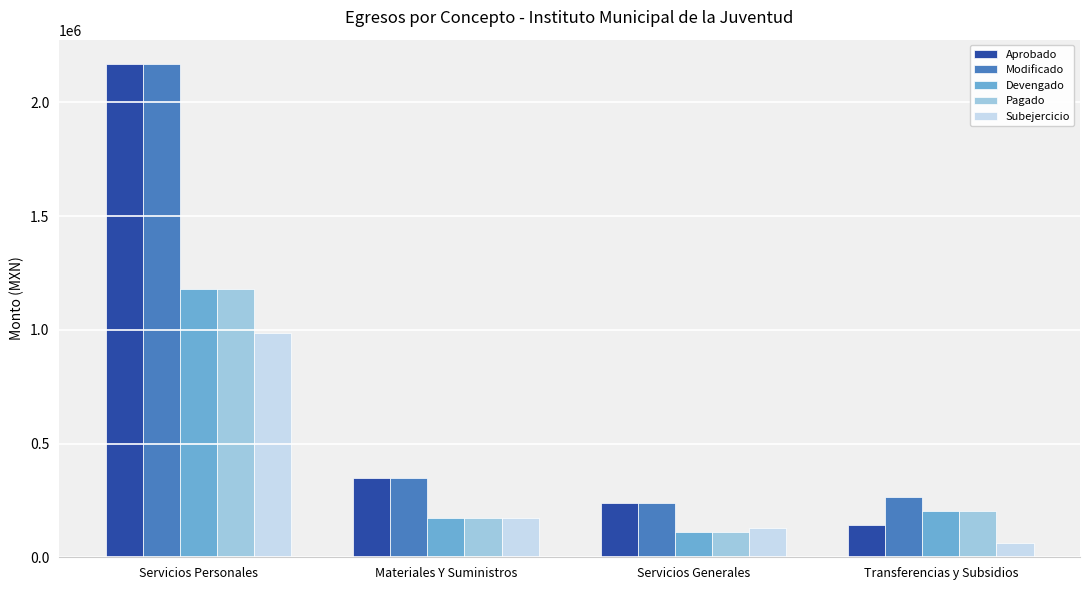

What is the spread (max minus min) of values at Transferencias y Subsidios?

202485.0